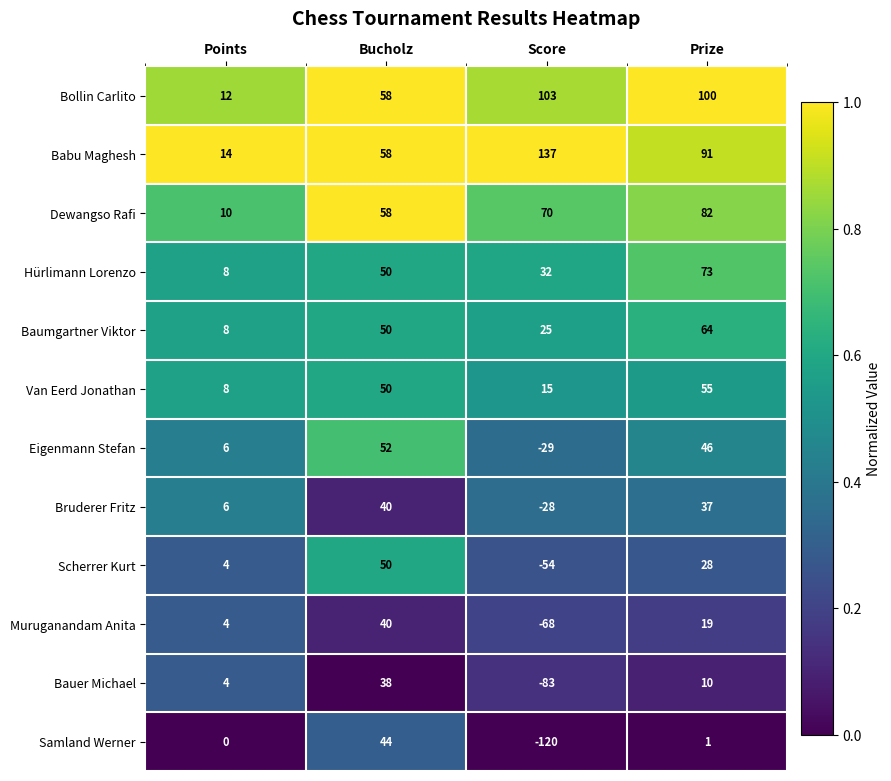

Which series has the largest total across all categories?

Babu Maghesh